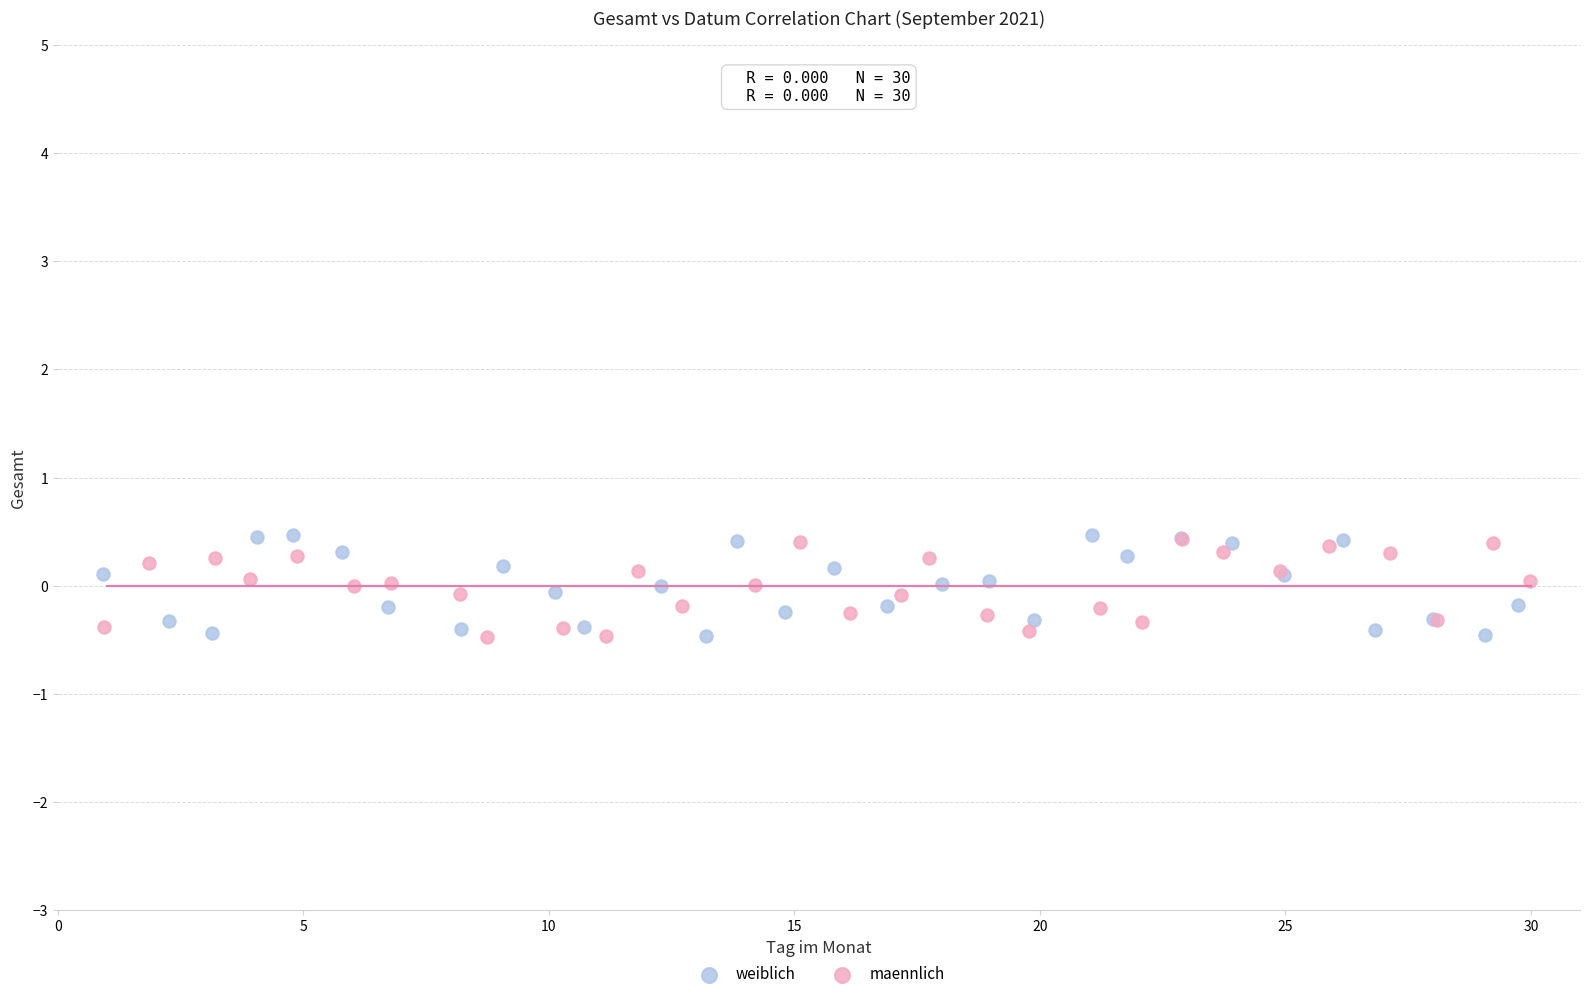

Which series has the widest spread of Y values?

weiblich